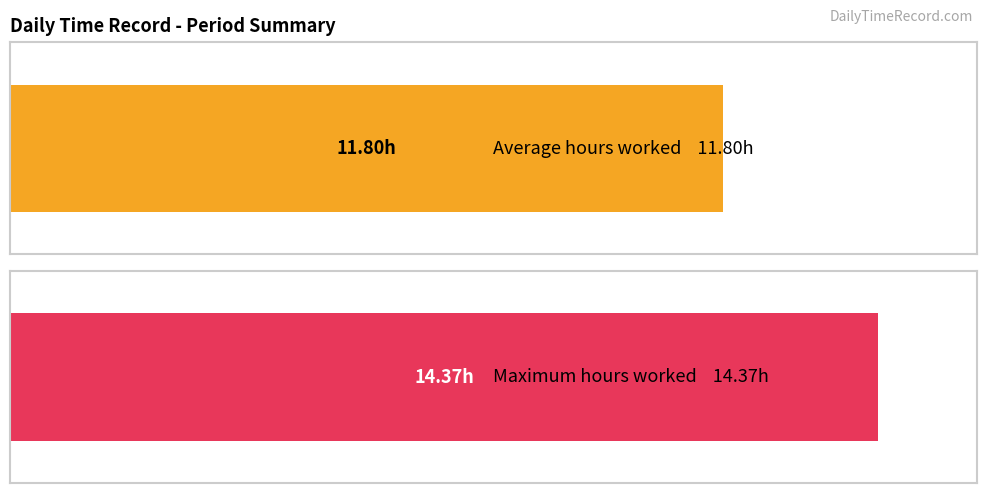

What is the maximum value shown in the chart?

14.4